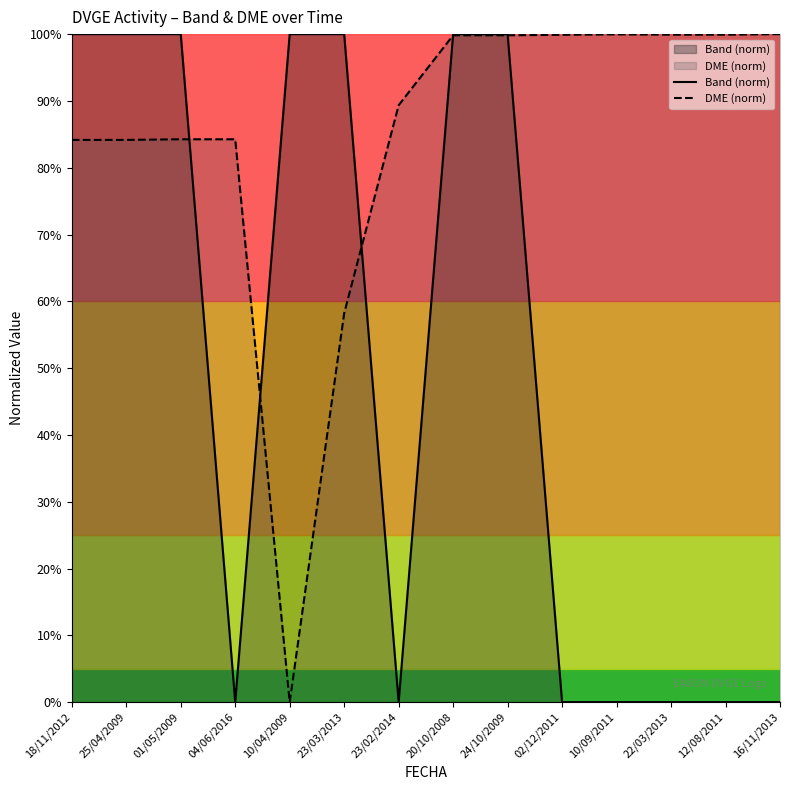

At which category is the sum across all series the highest?

24/10/2009